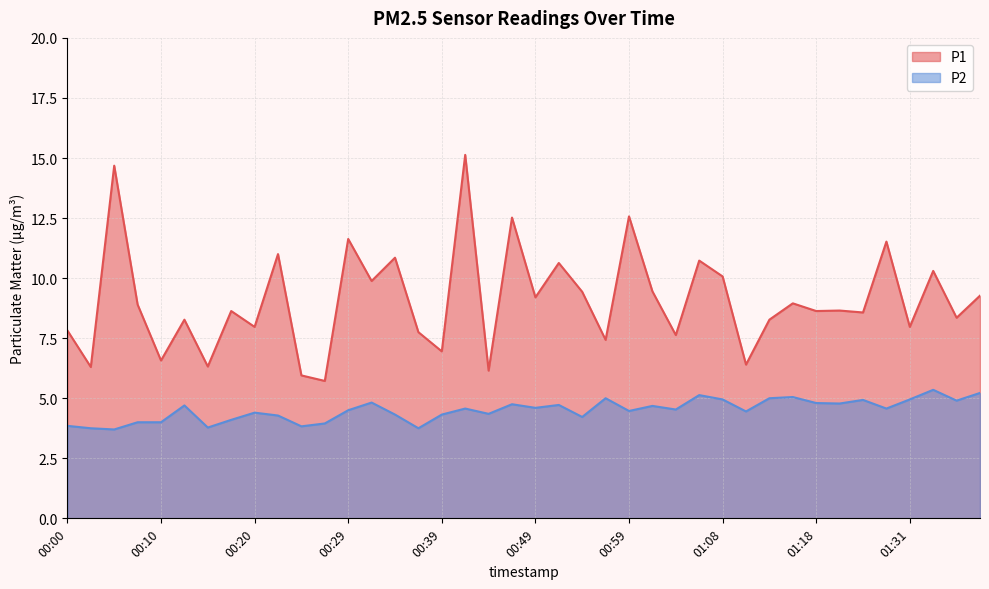

Which category has the lowest value across all series?

00:05